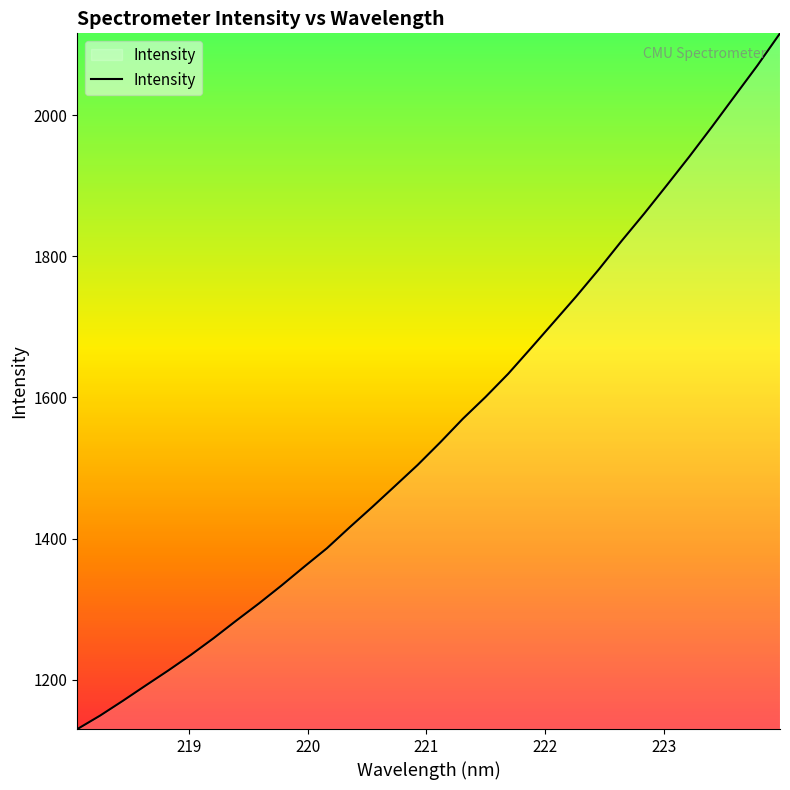

Reading left to right, transcribe all the data shown in this chart.

1130.5	1149.5	1170.4	1191.9	1213.3	1235.5	1259.0	1283.9	1308.3	1333.8	1360.4	1386.5	1416.1	1444.9	1474.6	1504.4	1536.5	1569.9	1600.8	1633.6	1669.8	1706.4	1743.1	1781.4	1821.5	1860.3	1900.5	1941.3	1983.6	2026.9	2070.0	2115.7